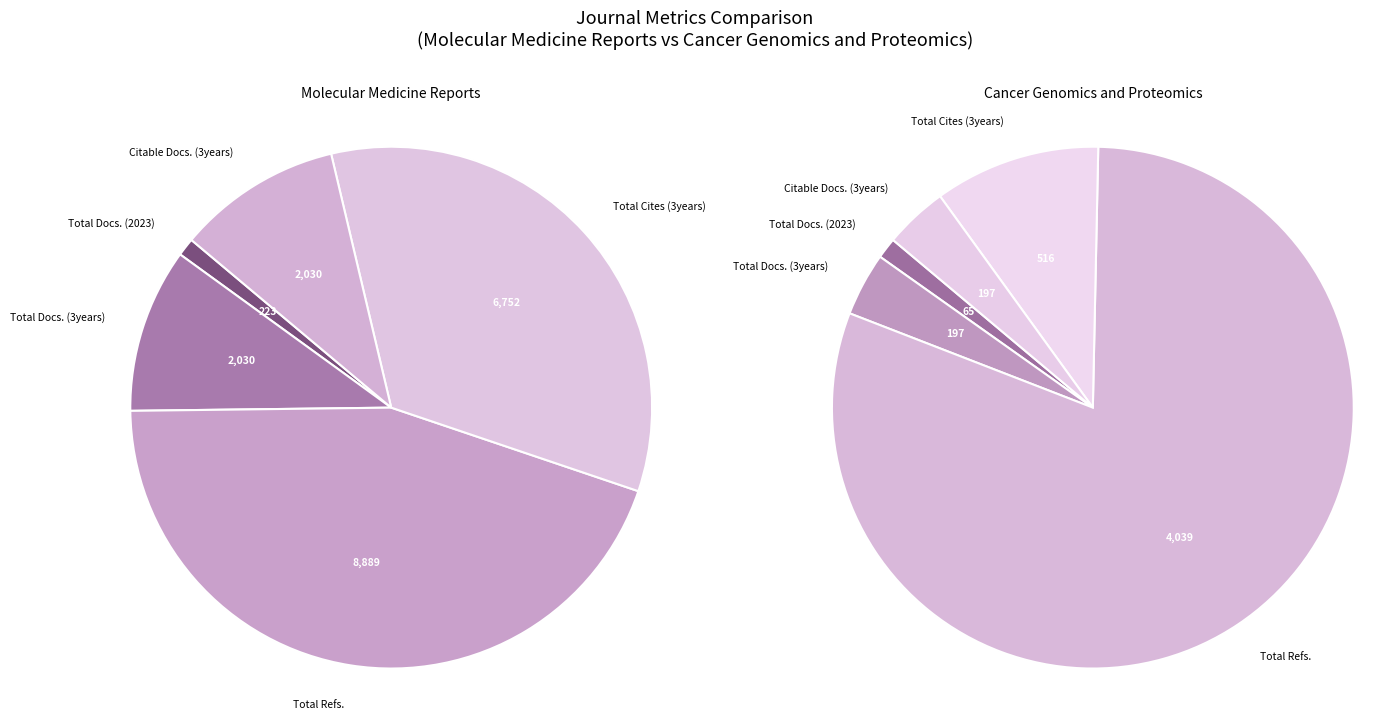

Rank the series by their maximum value, from highest to lowest.

Total Refs., Total Cites (3years), Total Docs. (3years), Citable Docs. (3years), Total Docs. (2023)